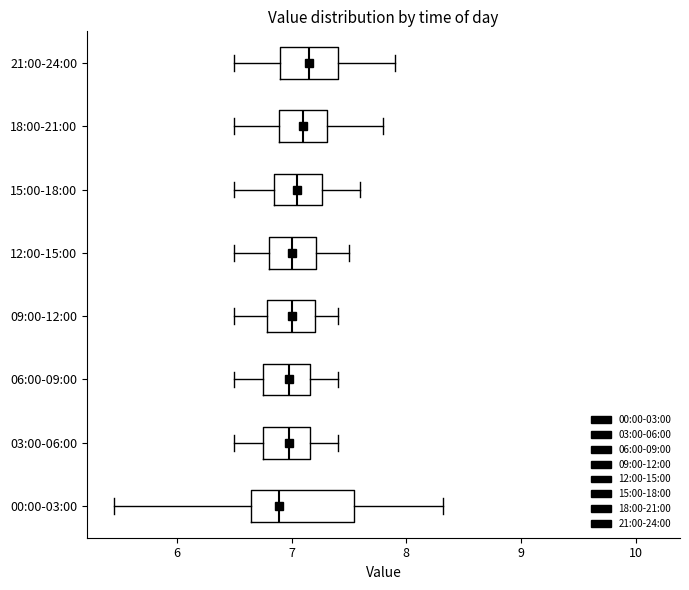

Where does the median line of the box for 15:00-18:00 sit on the x-axis? The values are not printed on the chart, so give them approximately, as read against the axis.

7.1